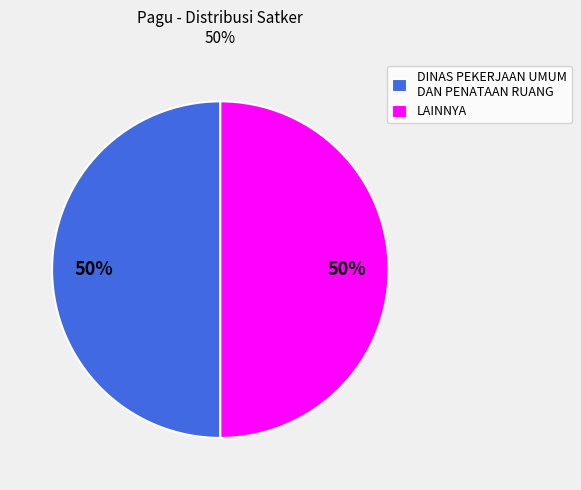

To the nearest percent, what is the average slice percentage?

50%